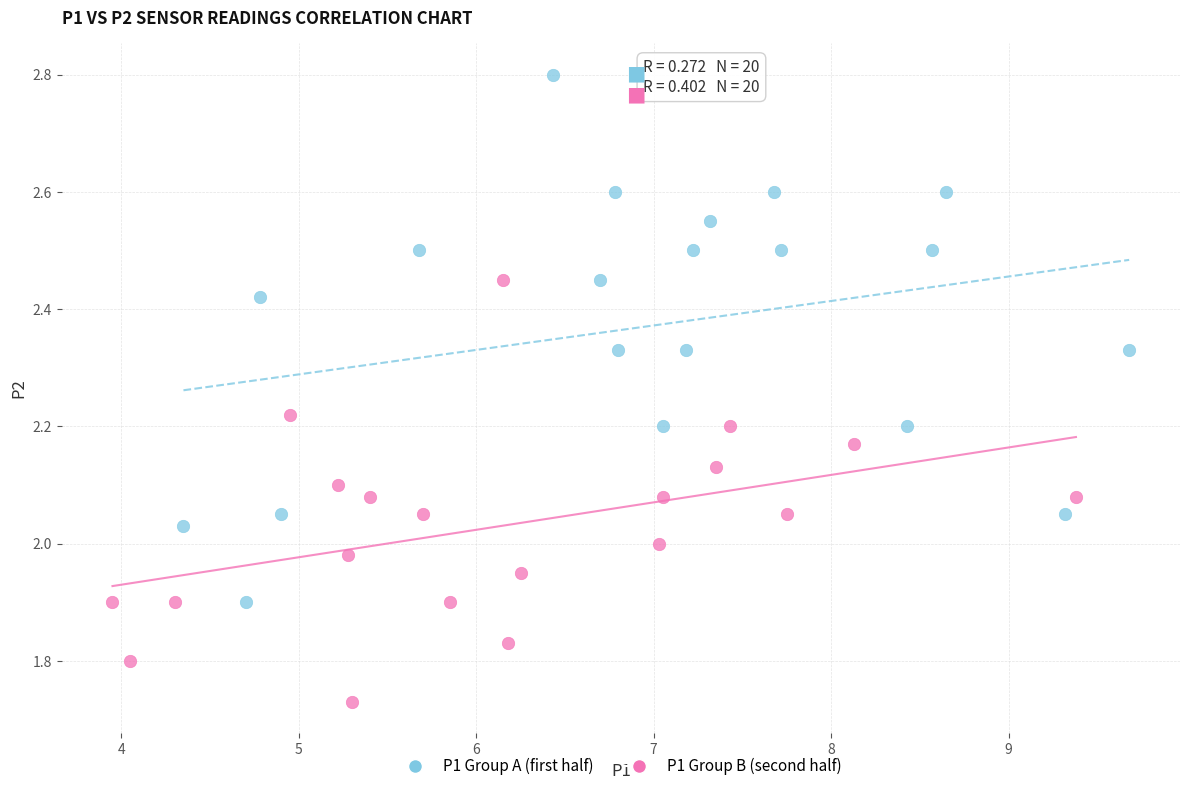

Which series has the largest Y range (max minus min)?

P1 Group A (first half)